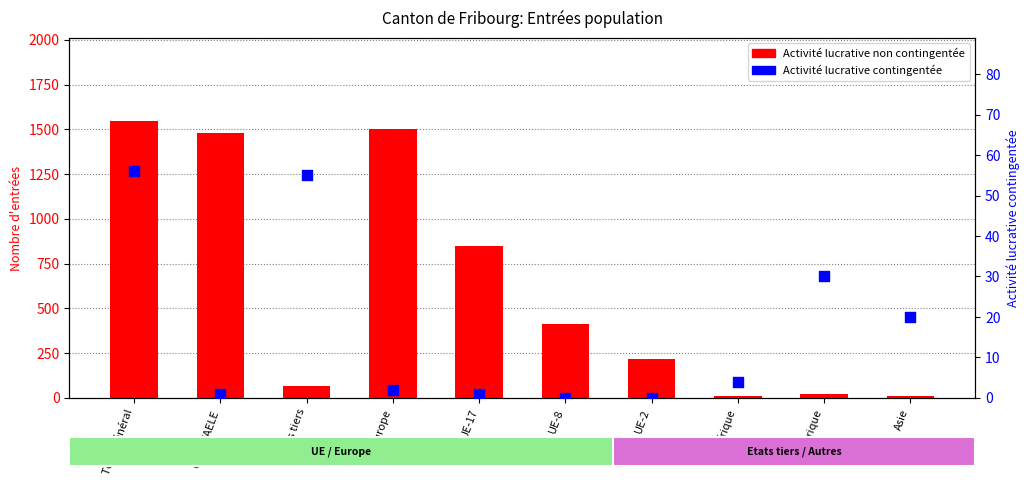

Which series has the largest total across all categories?

Activité lucrative non contingentée